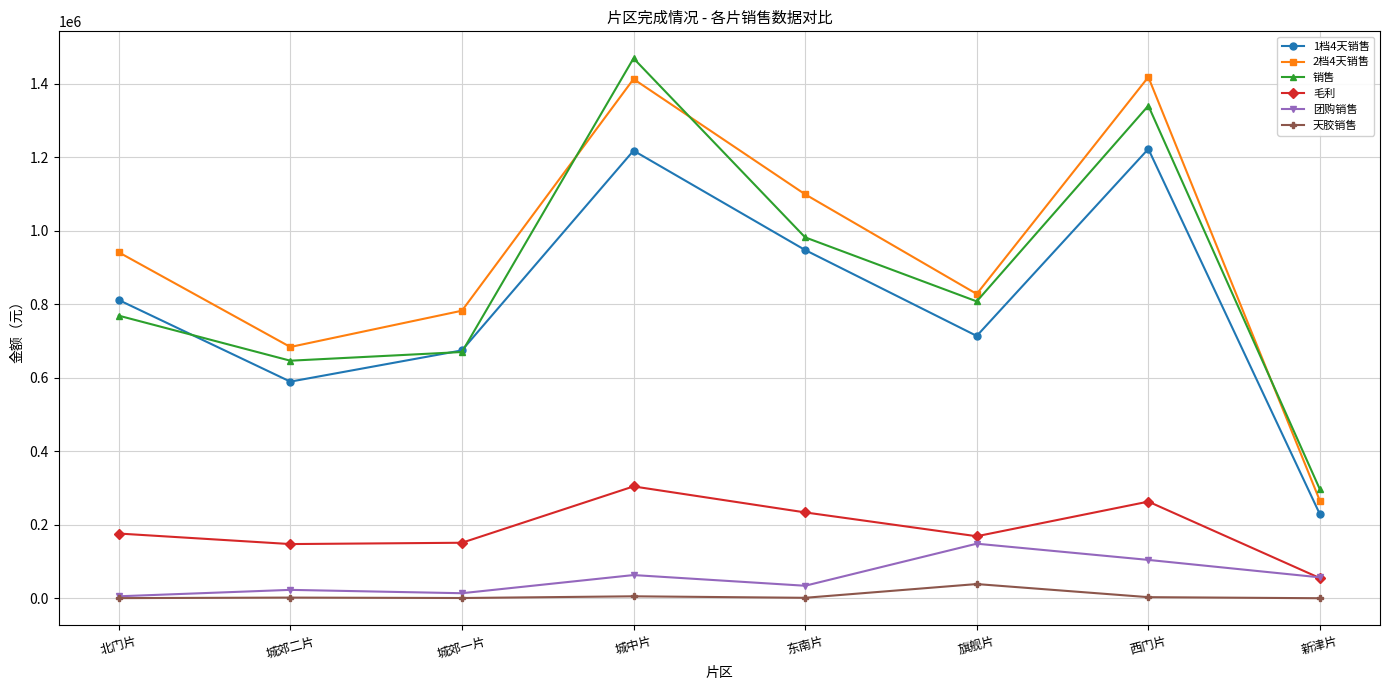

Which series has the largest range (max minus min)?

销售